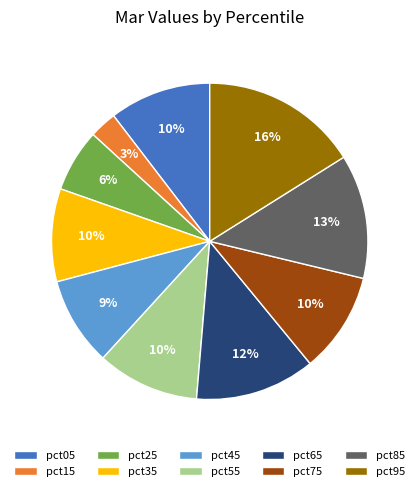

What percentage is the pct25 slice, to the nearest percent?

6%